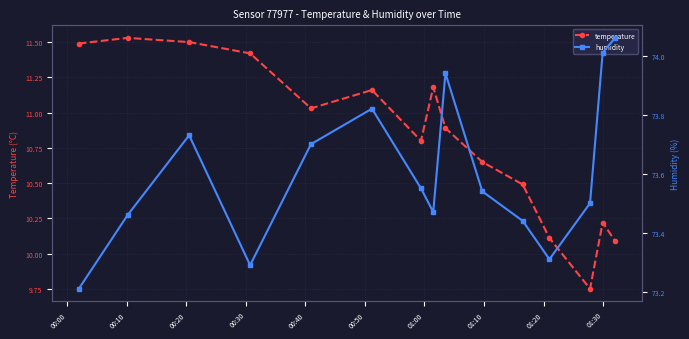

What is the value of the temperature point at the 11th from the left?

10.5